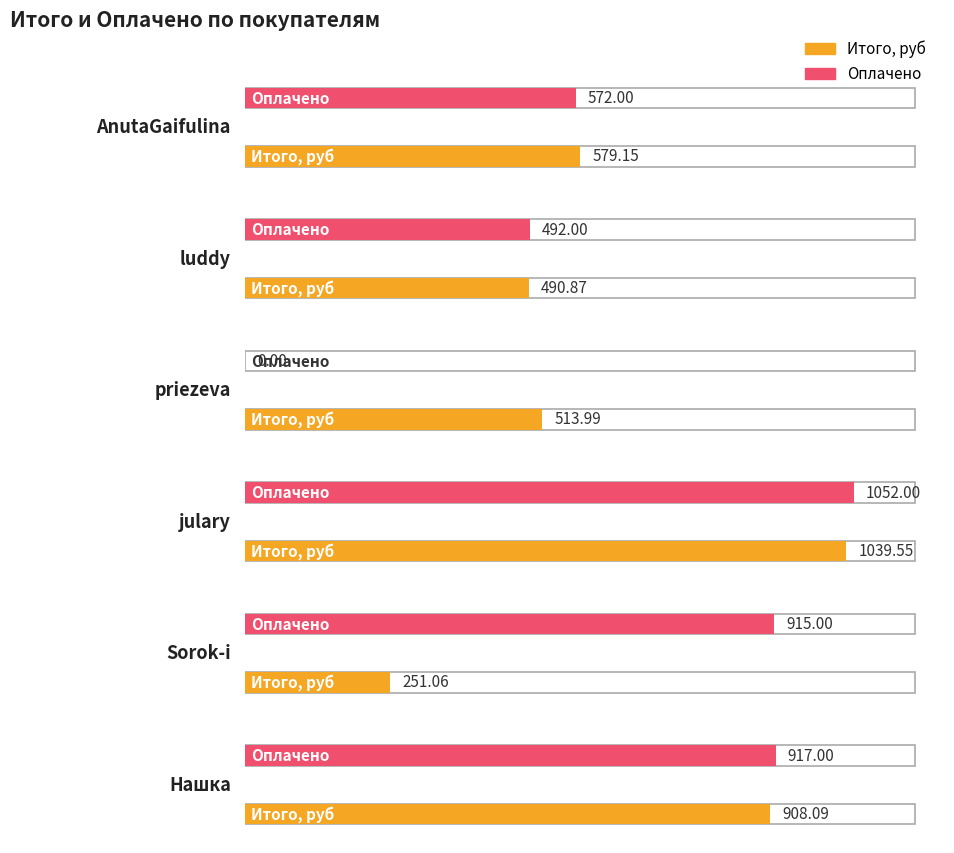

What is the spread (max minus min) of values at luddy?

1.1